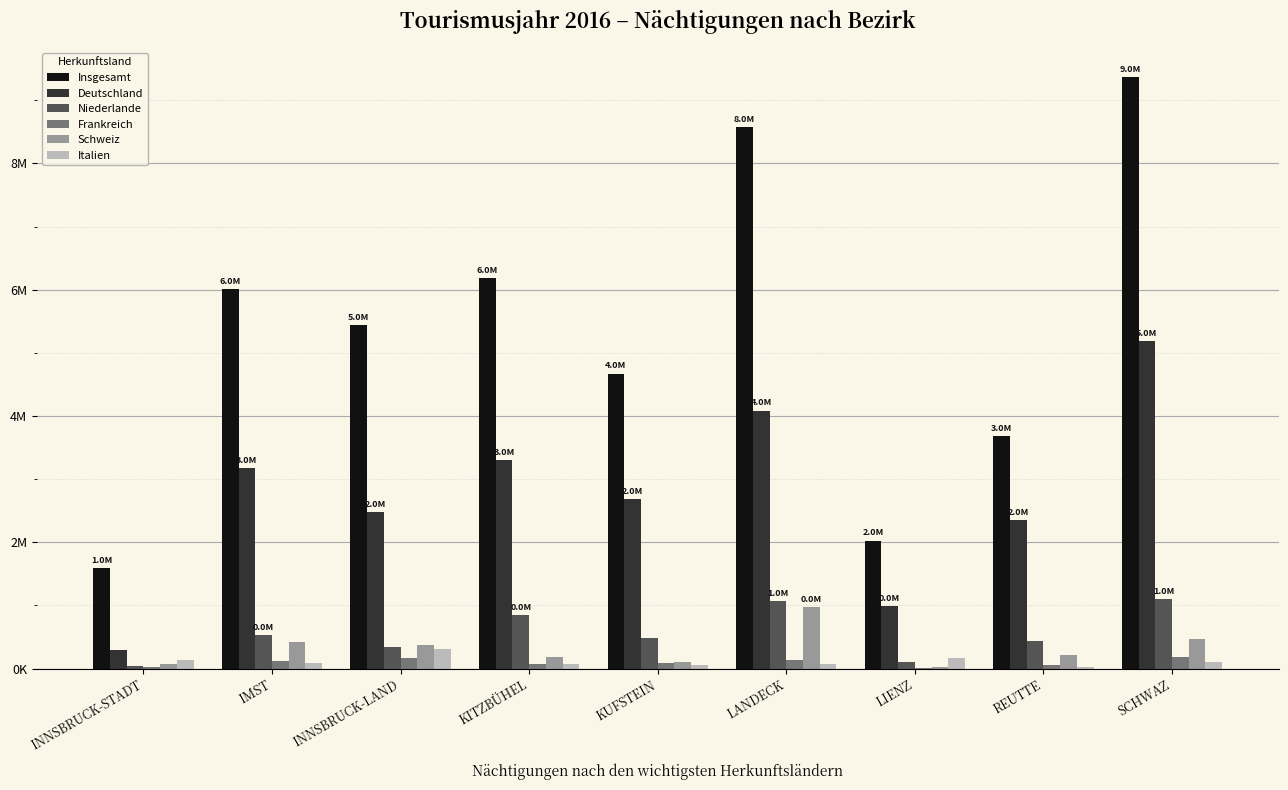

True or false: Niederlande has a value of 1105176 at SCHWAZ.

True